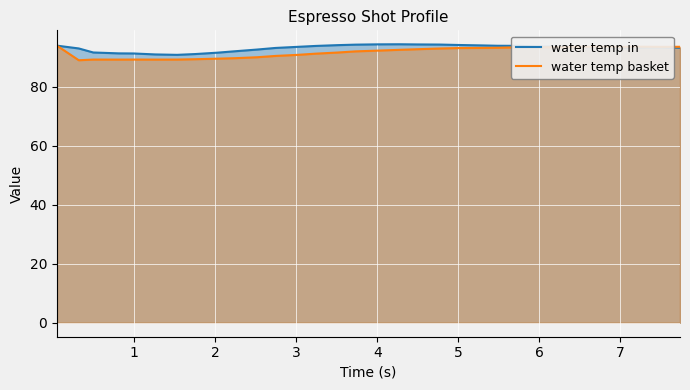

What is the greatest value displayed?

94.5